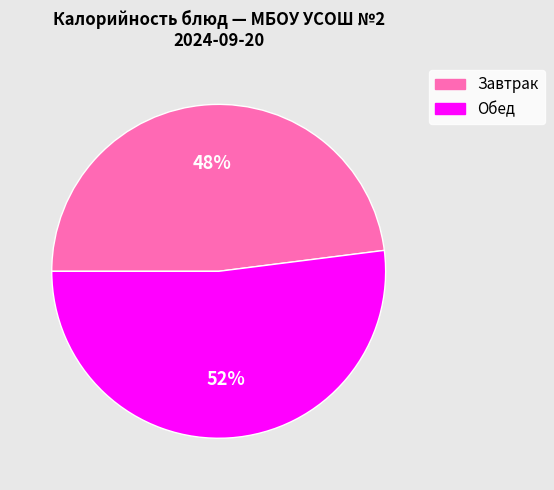

Count the number of slices in the pie.

2